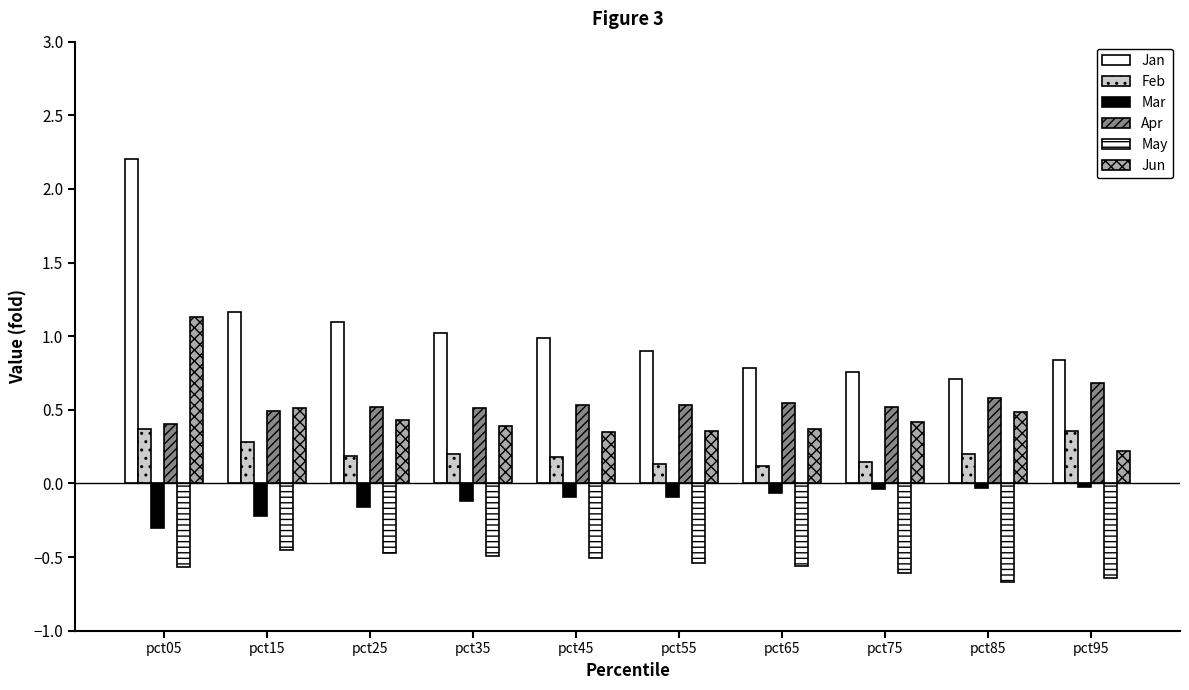

Count the number of categories in the chart.

10